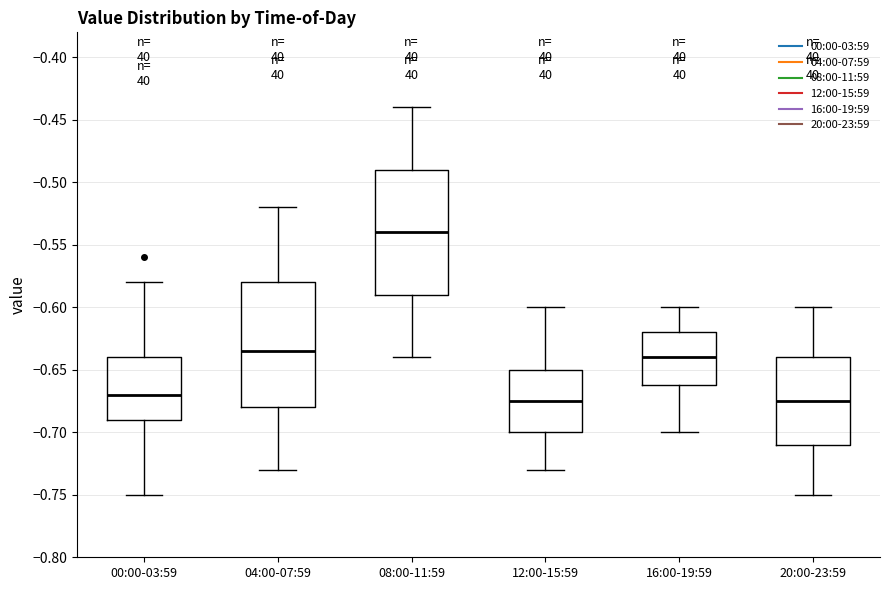

Where does the lower whisker of the box for 08:00-11:59 end on the y-axis? The values are not printed on the chart, so give them approximately, as read against the axis.

-0.640